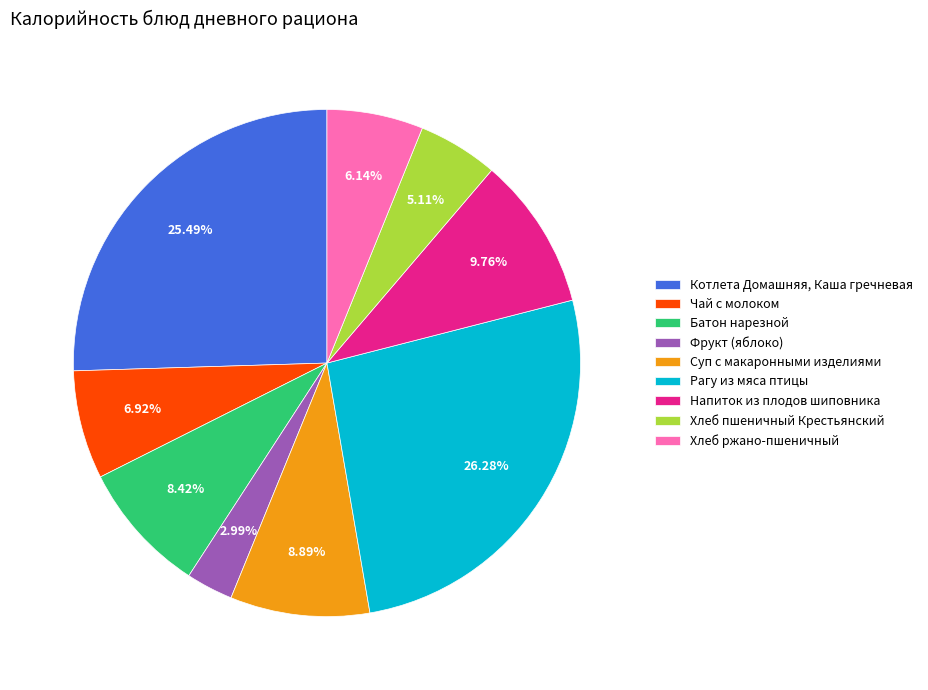

Rank the categories by value from lowest to highest.

Фрукт (яблоко), Хлеб пшеничный Крестьянский, Хлеб ржано-пшеничный, Чай с молоком, Батон нарезной, Суп с макаронными изделиями, Напиток из плодов шиповника, Котлета Домашняя, Каша гречневая, Рагу из мяса птицы